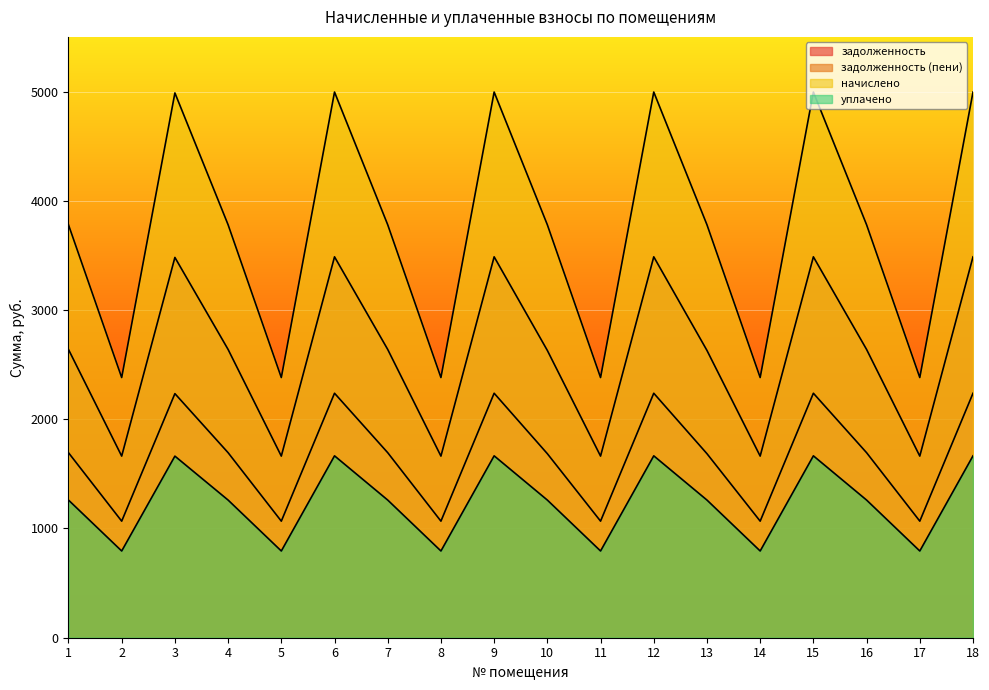

True or false: задолженность (пени) and задолженность intersect in this chart.

False